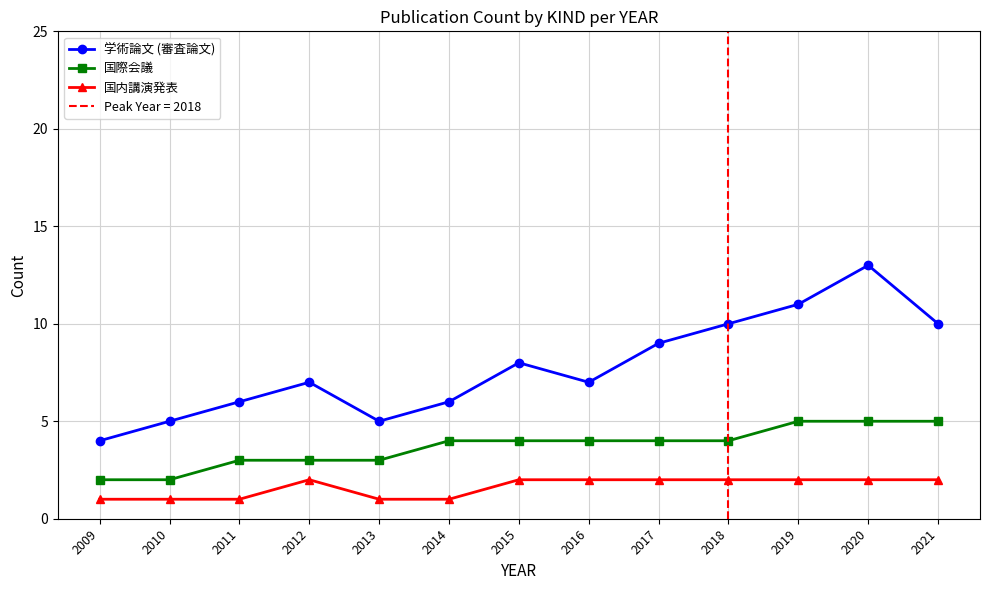

Does the chart have visible grid lines?

Yes